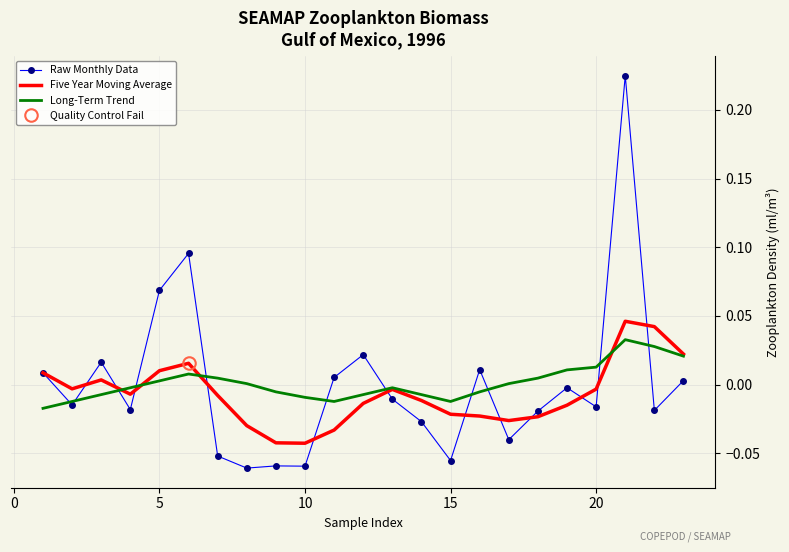

What are all the series names shown in the legend?

Raw Monthly Data, Five Year Moving Average, Long-Term Trend